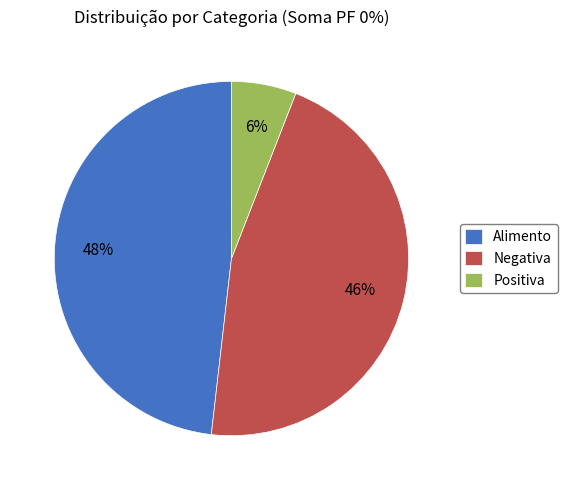

The Positiva slice represents 1% of the pie. True or false?

False